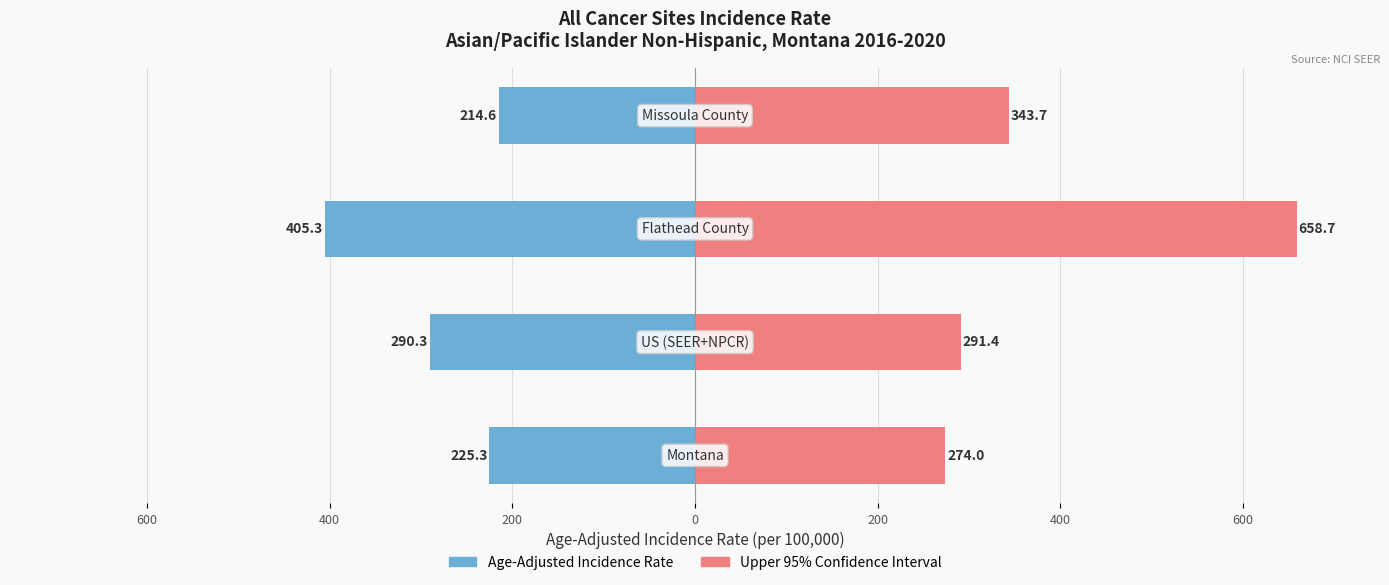

List the series in order of their overall mean, highest first.

Upper 95% CI, Age-Adjusted Incidence Rate